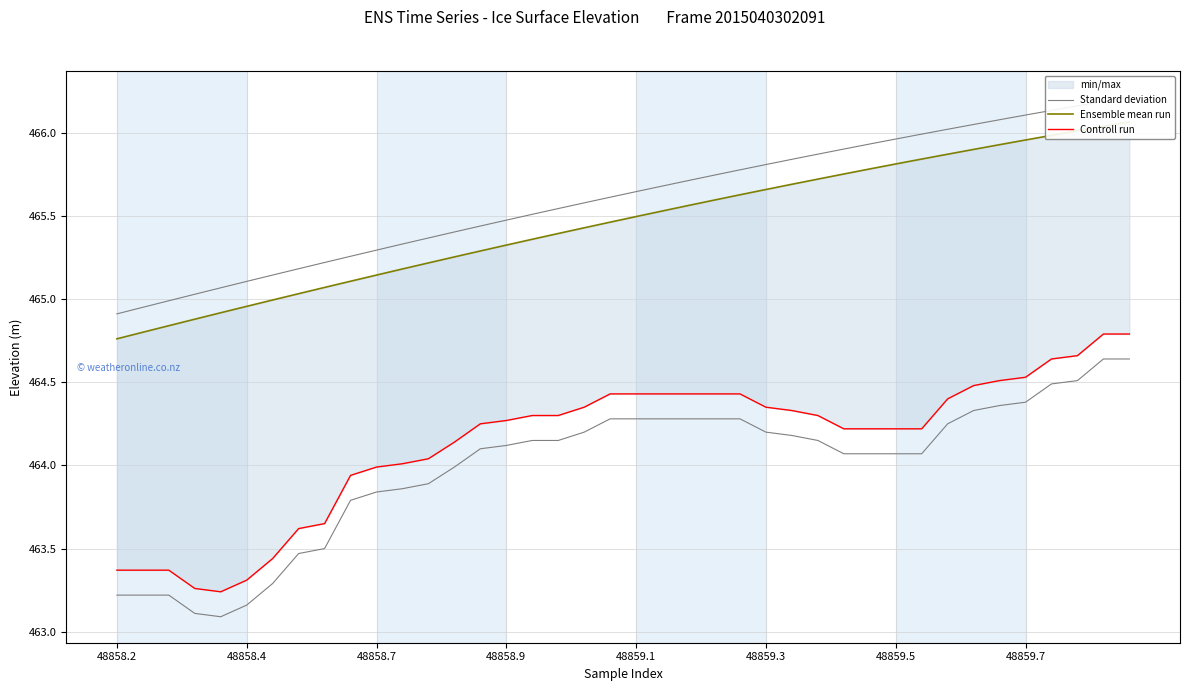

At how many categories does at least one series exceed 464?

40